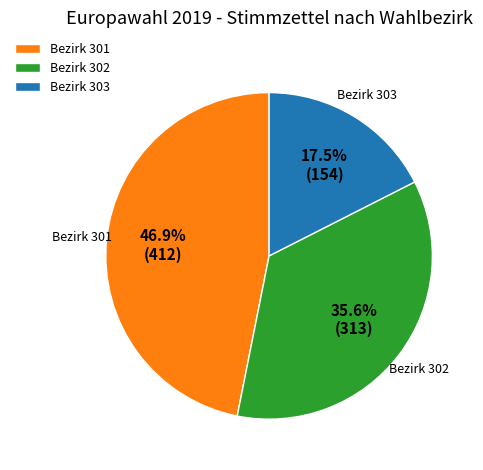

Rank the categories by value from highest to lowest.

Bezirk 301, Bezirk 302, Bezirk 303